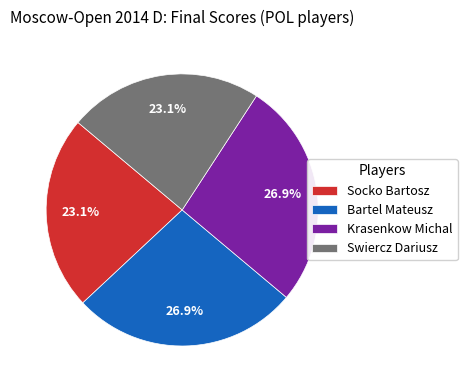

Is it true that Krasenkow Michal is 19% of the pie?

False